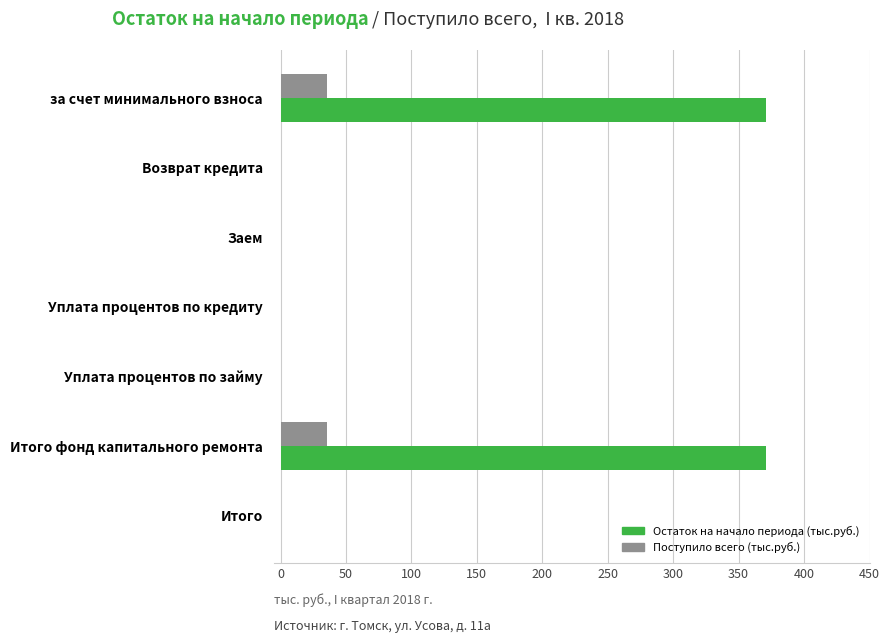

What is the sum of the Остаток на начало периода (тыс.руб.) values at Итого фонд капитального ремонта and Возврат кредита?

370.6